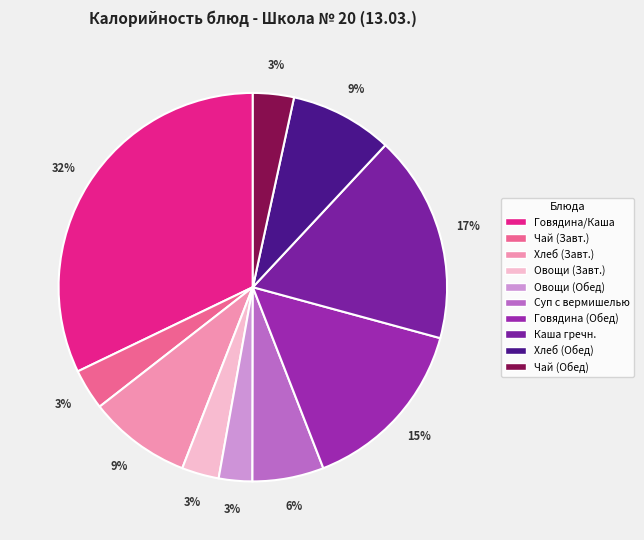

Rank the categories by value from lowest to highest.

Овощи свежие (Обед), Овощи свежие (Завтрак), Чай с сахаром (Завтрак), Чай с сахаром (Обед), Суп с вермишелью, Хлеб (Завтрак), Хлеб (Обед), Говядина тушеная с черносливом, Каша гречневая, Говядина тушеная с черносливом/Каша гречневая